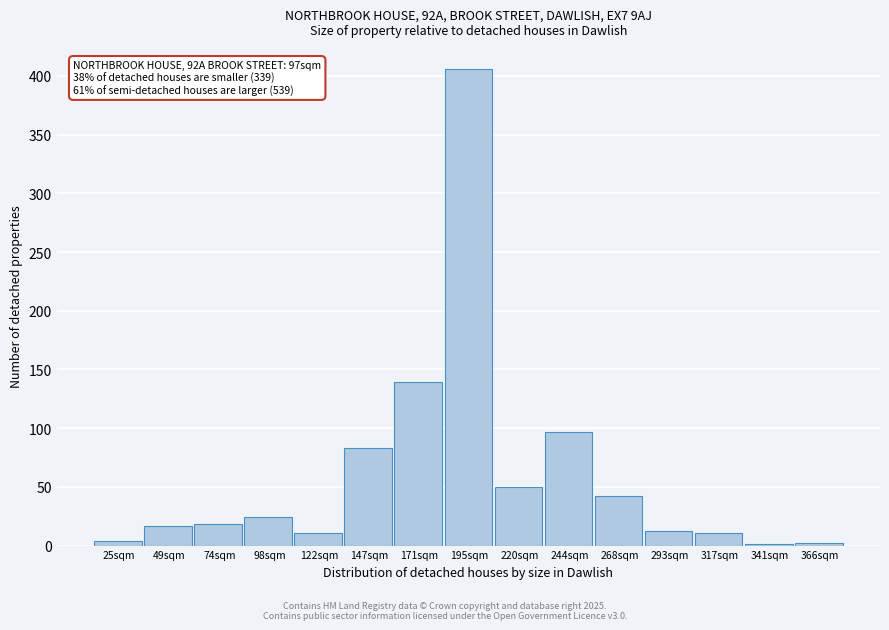

What is the sum of the values at 268sqm and 220sqm?

92